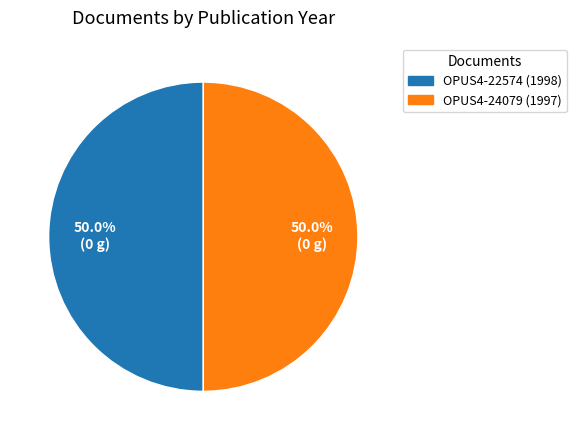

To the nearest percent, what portion does OPUS4-24079 (1997) represent?

50%